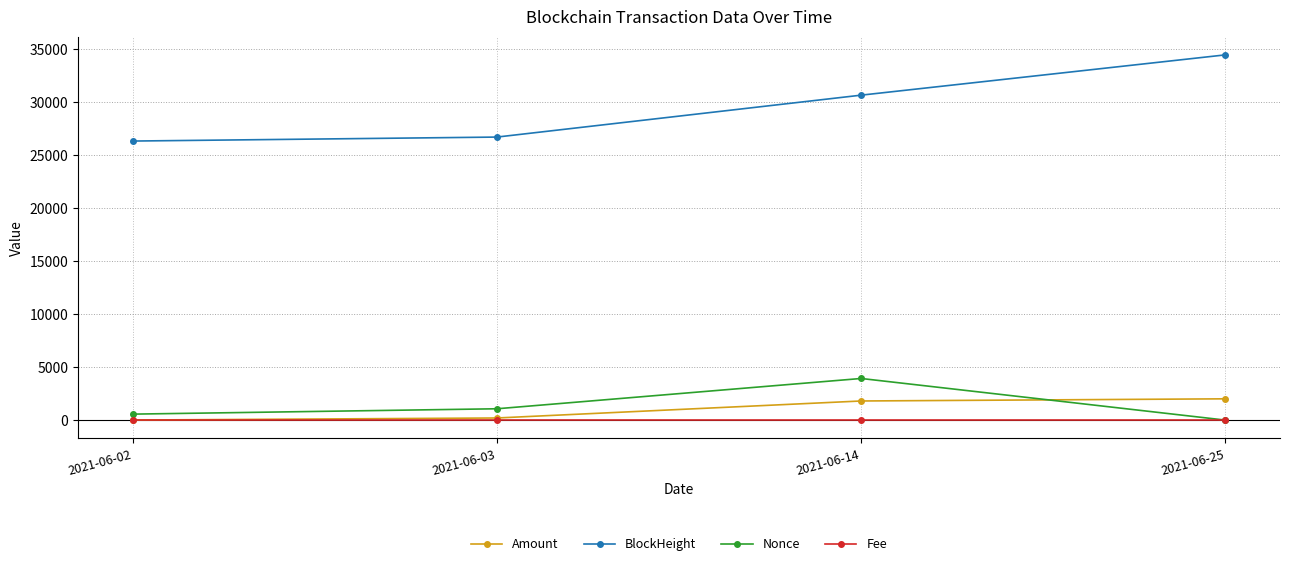

At how many categories does at least one series exceed 19239?

4